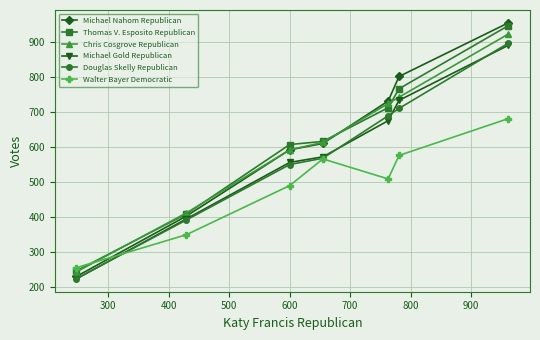

How many times do Thomas V. Esposito Republican and Walter Bayer Democratic cross each other?

1